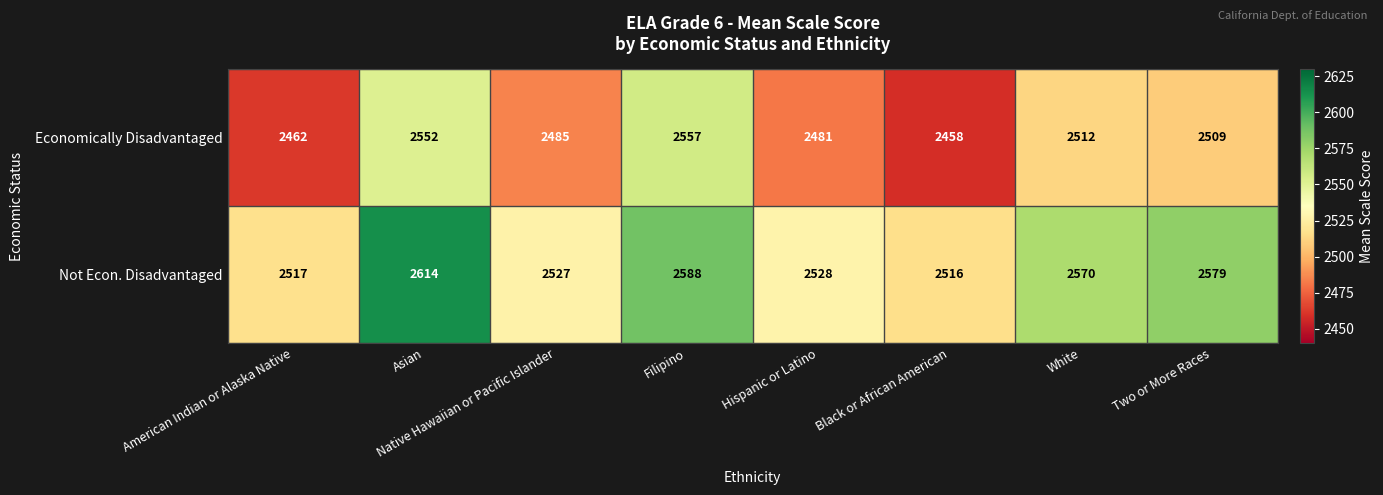

Which category has the highest value across all series?

Asian